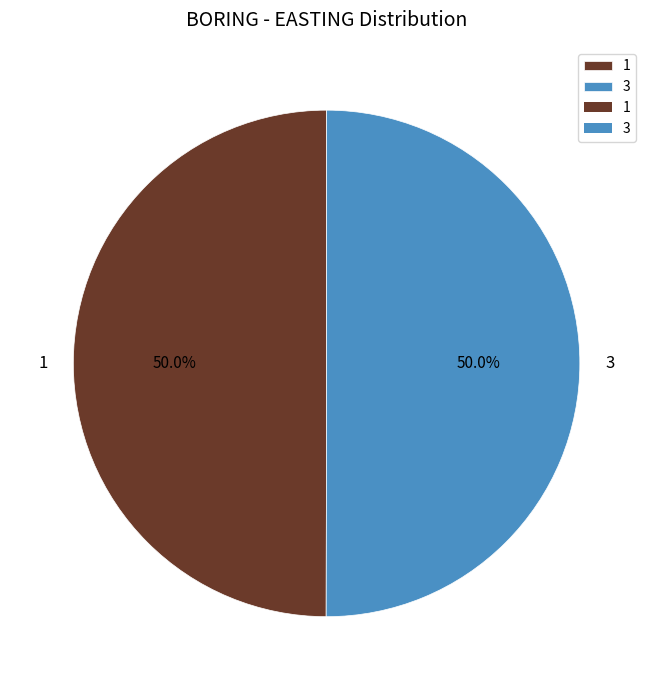

True or false: 1 accounts for 58% of the total.

False